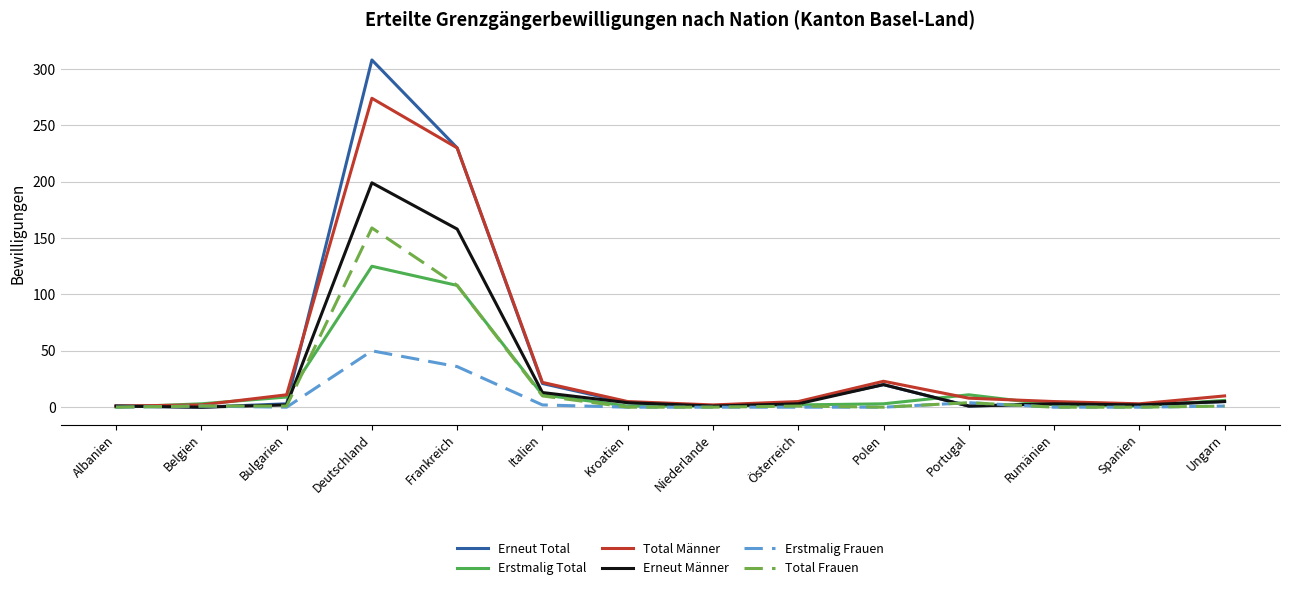

How many distinct data groups are displayed?

6